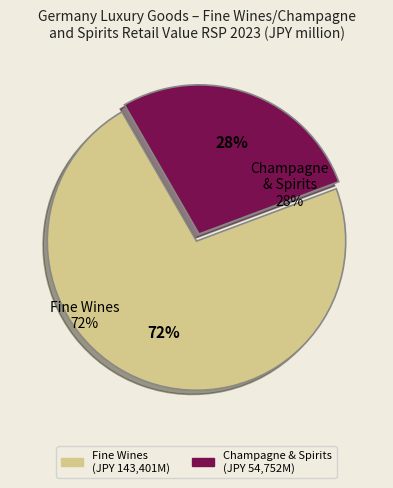

To the nearest percent, what is the average slice percentage?

50%